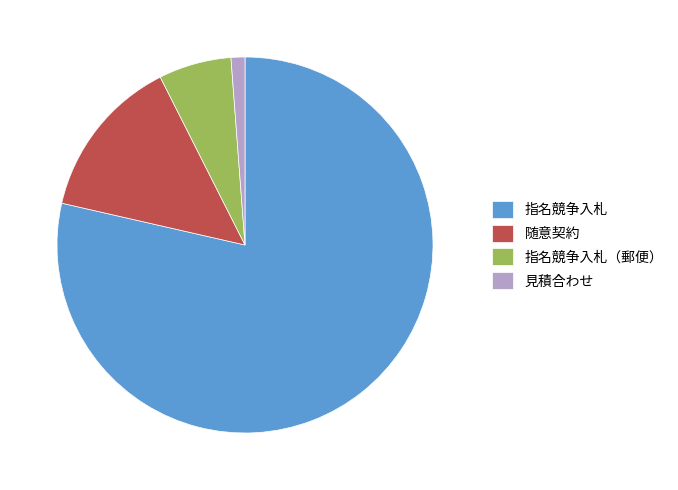

How many segments does this pie chart have?

4